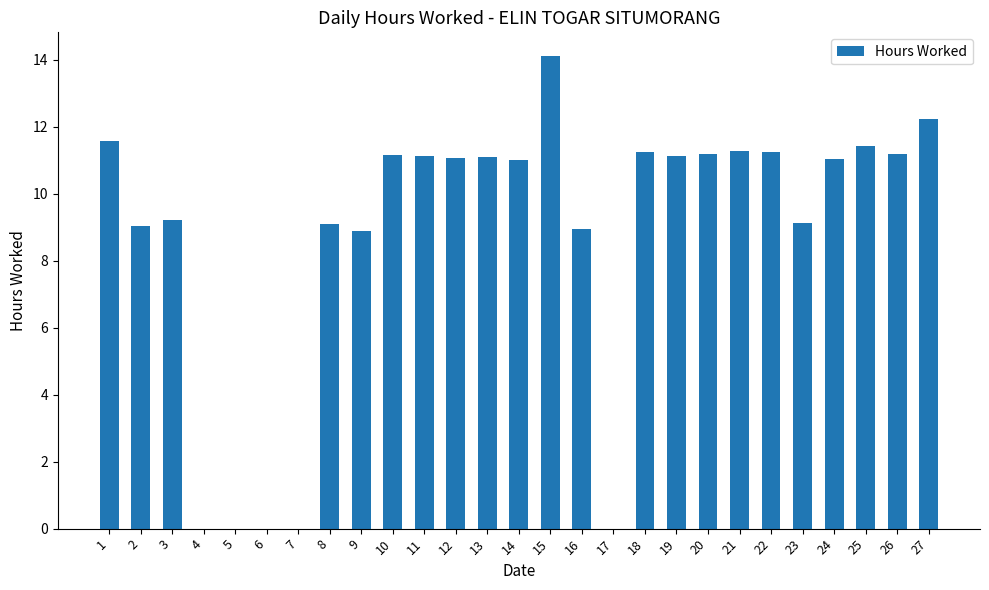

At which category does the chart reach its peak across all series?

15